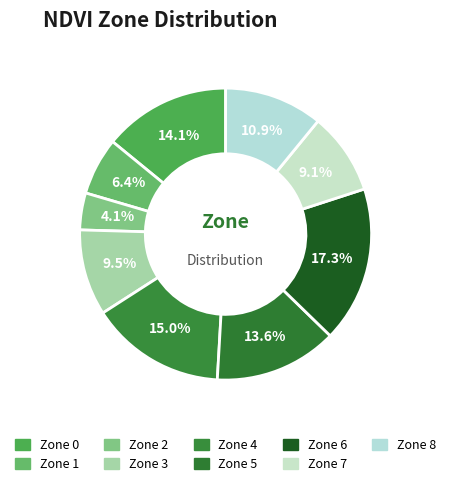

True or false: Zone 8 accounts for 22% of the total.

False